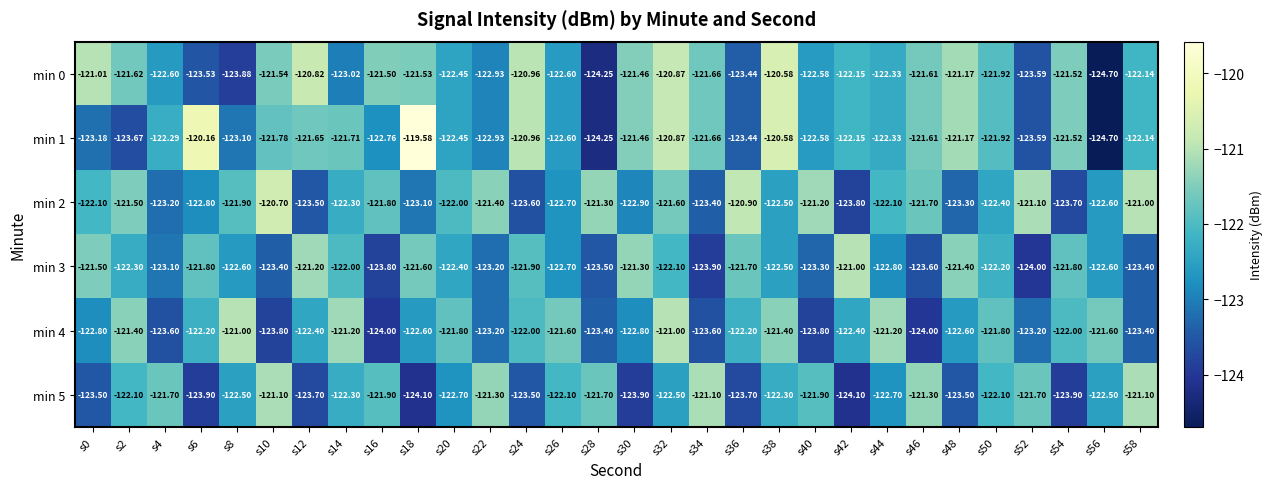

What is the total value across all series at s54?

-734.4